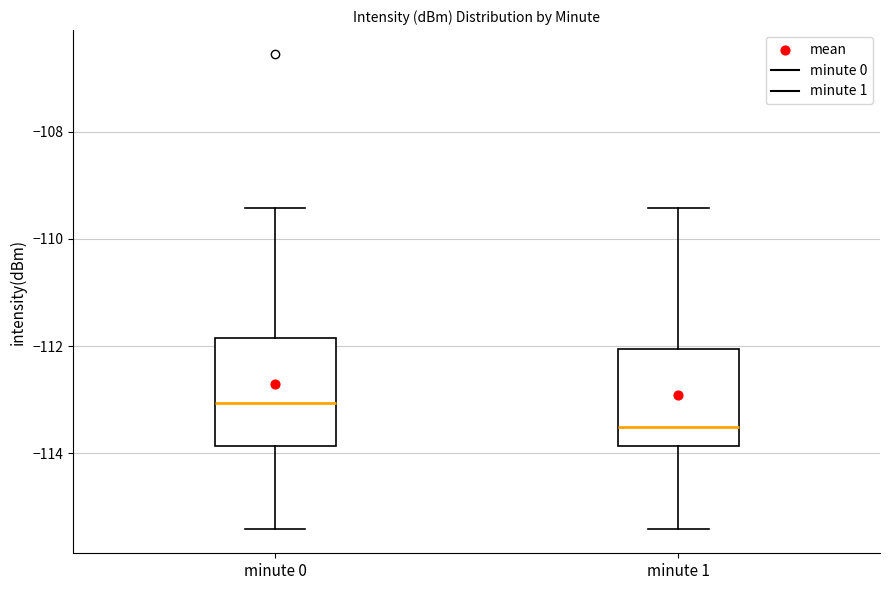

Which box is the tallest, from its lower edge to its upper edge?

minute 0